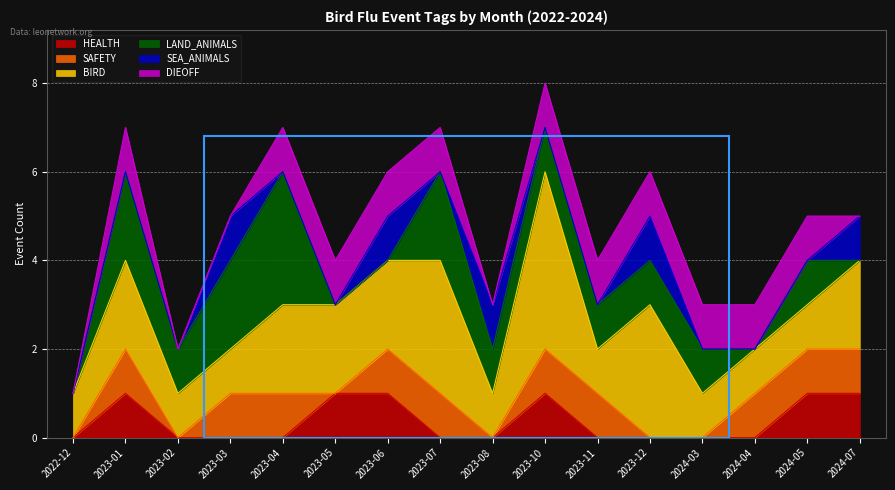

How many values in HEALTH are above zero?

6